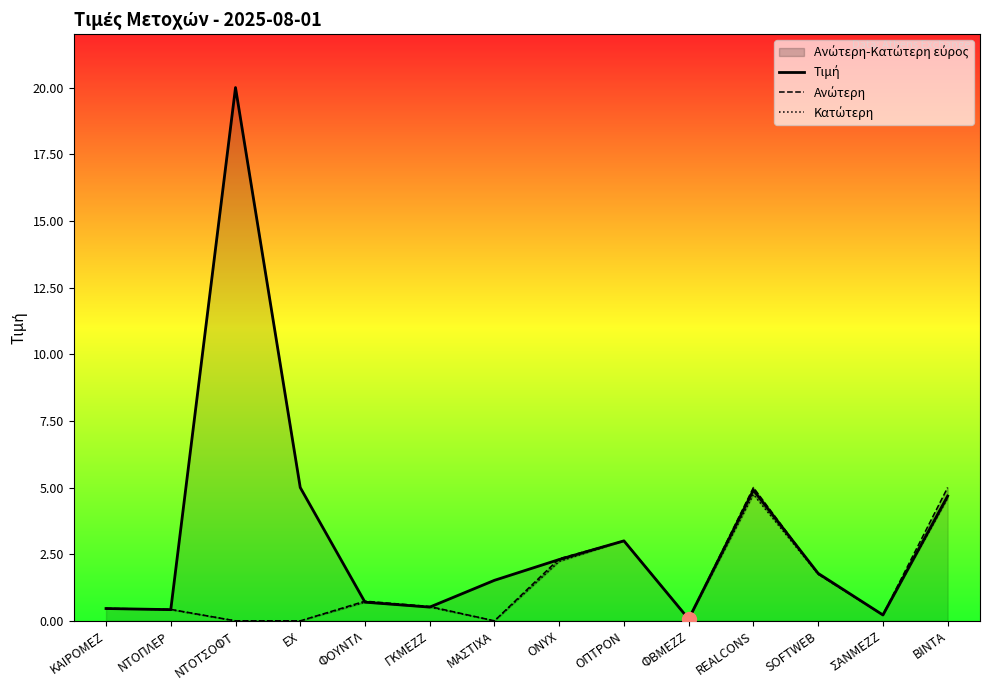

In Ανώτερη, how many points are lower than both neighbors (excluding endpoints)?

3